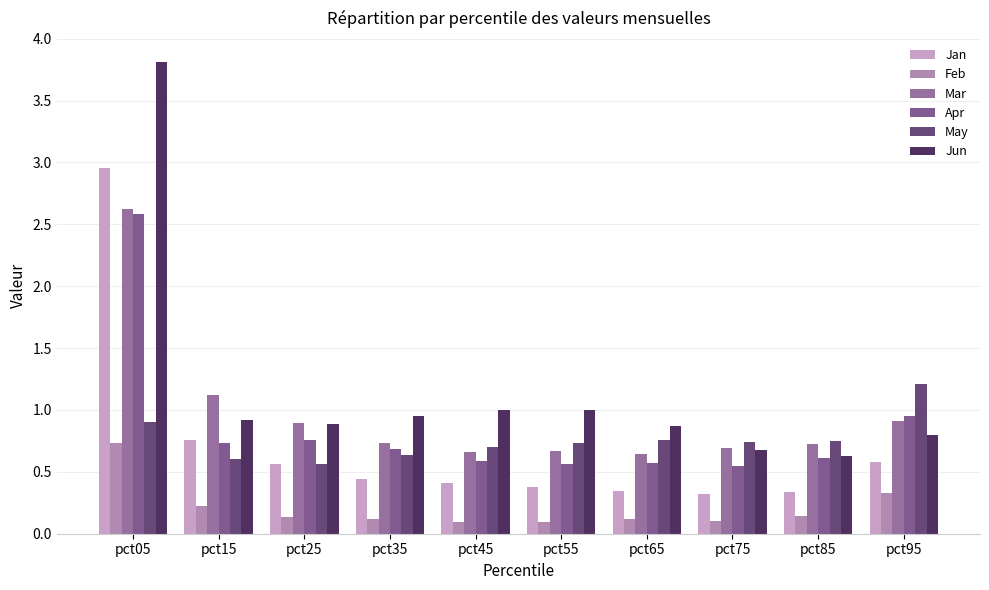

Is it true that Mar equals 0.9 at pct25?

True